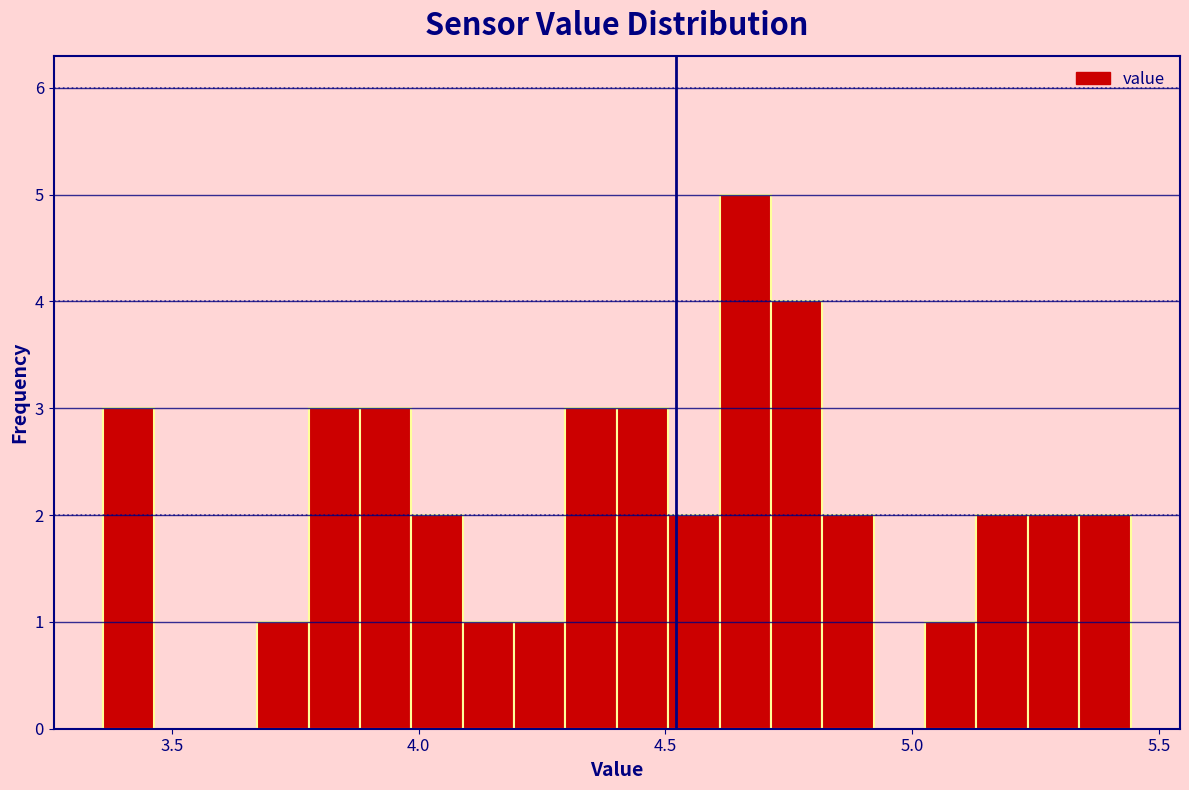

Around what value on the x-axis is the tallest bar? Give the approximate position of its centre, as read against the axis.

4.65